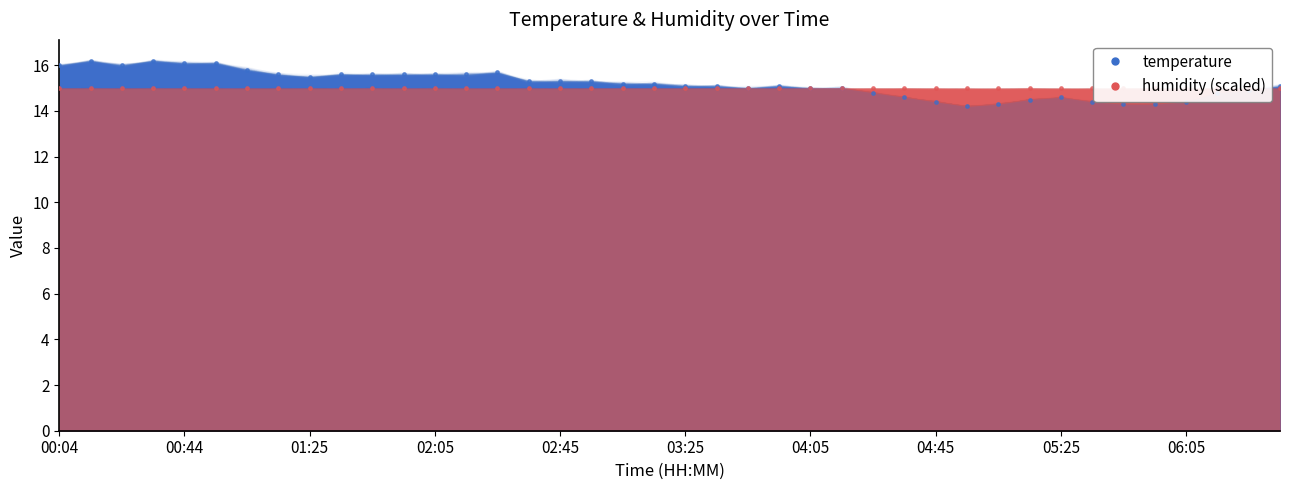

Which has a higher value, 05:15 or 02:25?

02:25